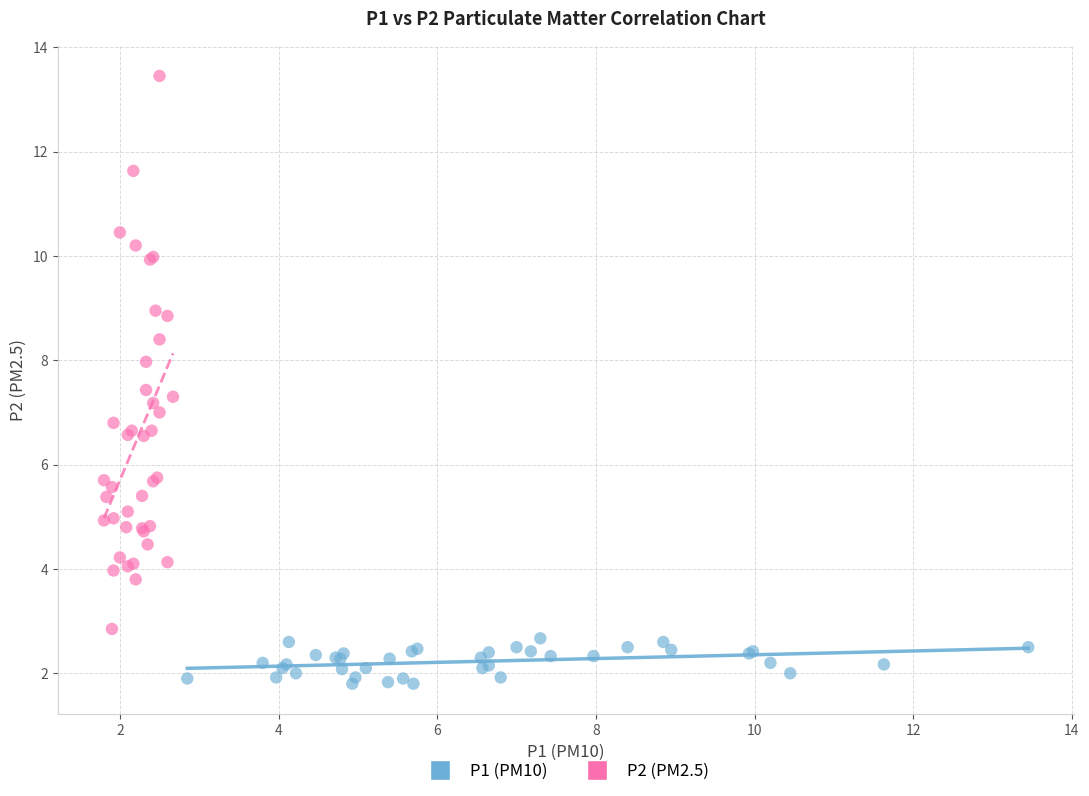

Which series contains the highest Y value?

P2 (PM2.5)